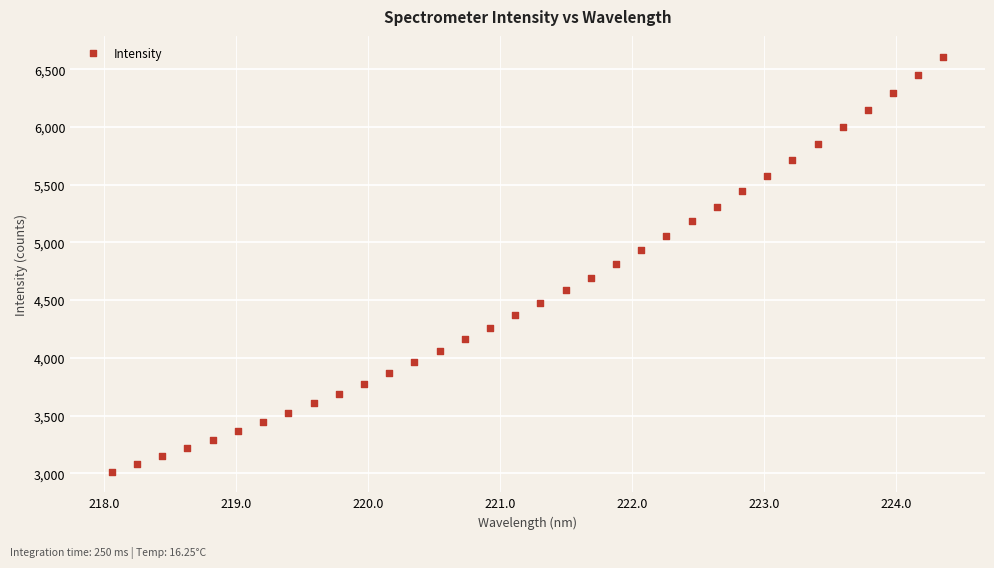

What is the range of X values (max minus min)?

6.3